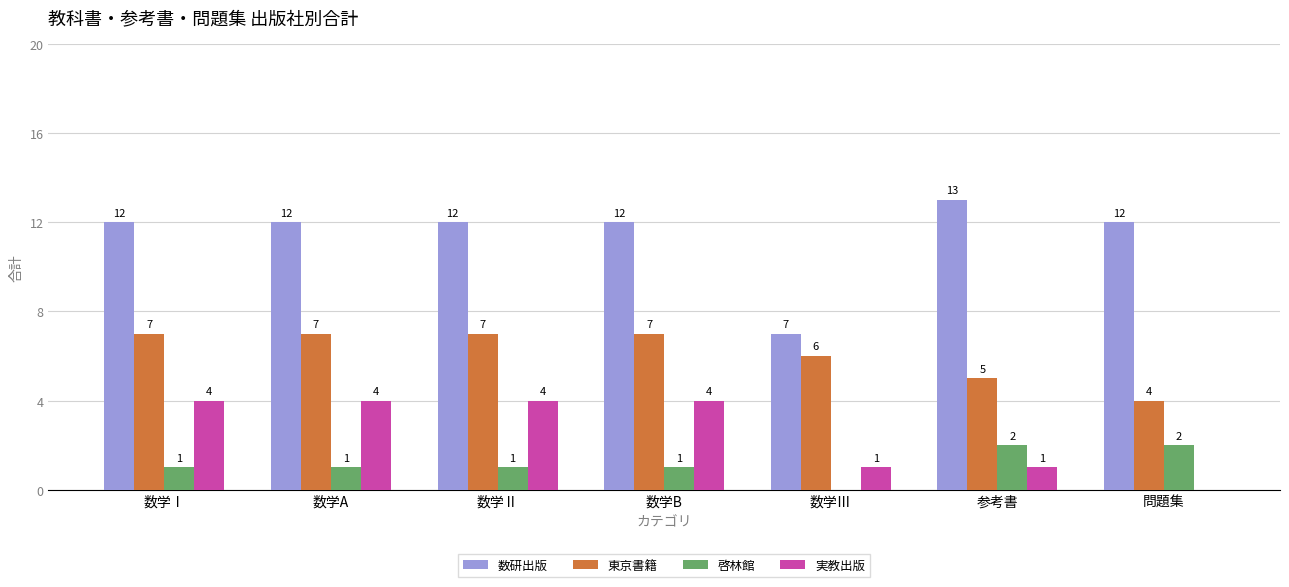

What is the spread (max minus min) of values at 数学B?

11